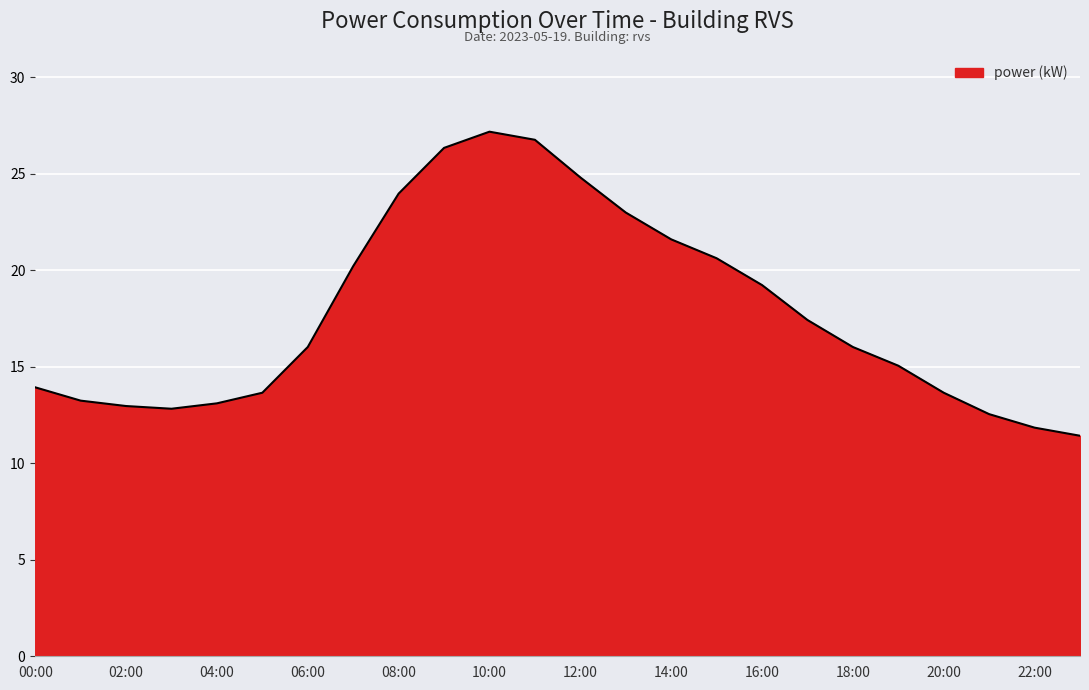

What is the difference between the maximum and minimum values?

15.8